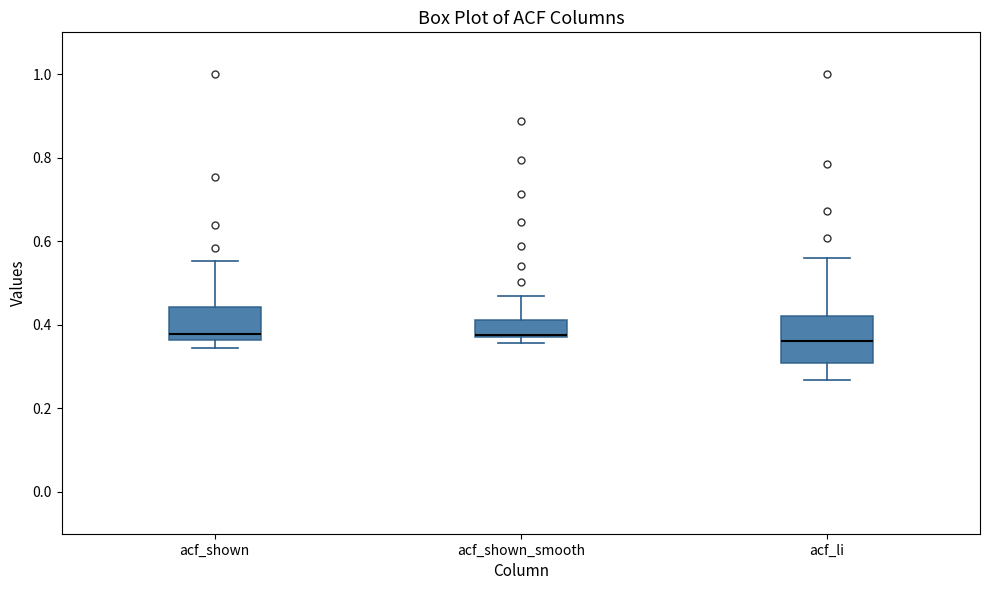

Reading left to right, transcribe this box plot: for each box, give where its median line is, the range the box spans, and where its two whiskers end, as read against the y-axis. The values are not printed on the chart, so give them approximately, as read against the axis.

acf_shown: median 0.38, box 0.36 to 0.44, whiskers 0.34 to 0.56
acf_shown_smooth: median 0.38 (drawn on the box's lower edge), box 0.38 to 0.42, whiskers 0.36 to 0.48
acf_li: median 0.36, box 0.30 to 0.42, whiskers 0.26 to 0.56